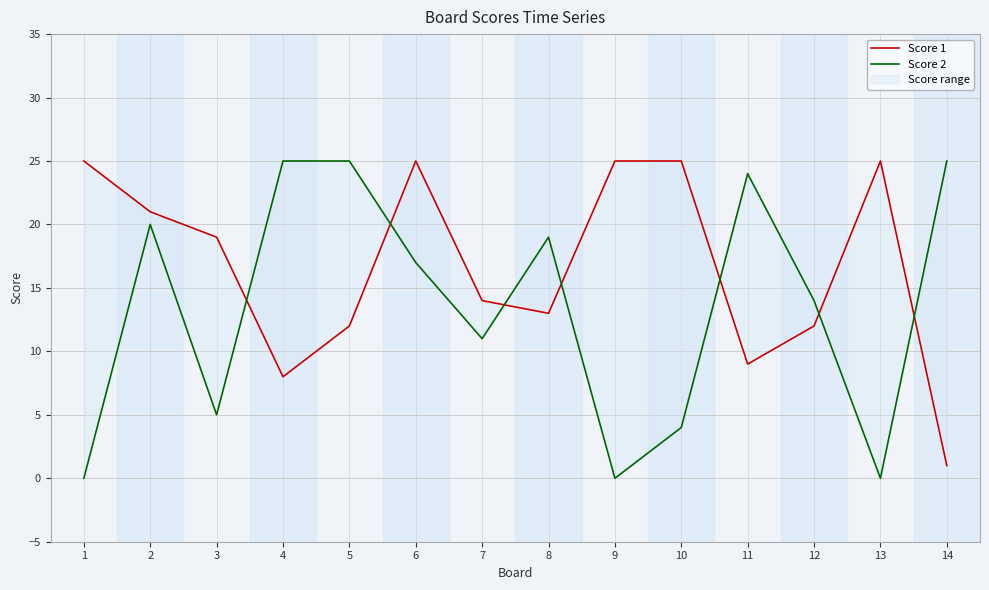

How many lines are shown in the chart?

2